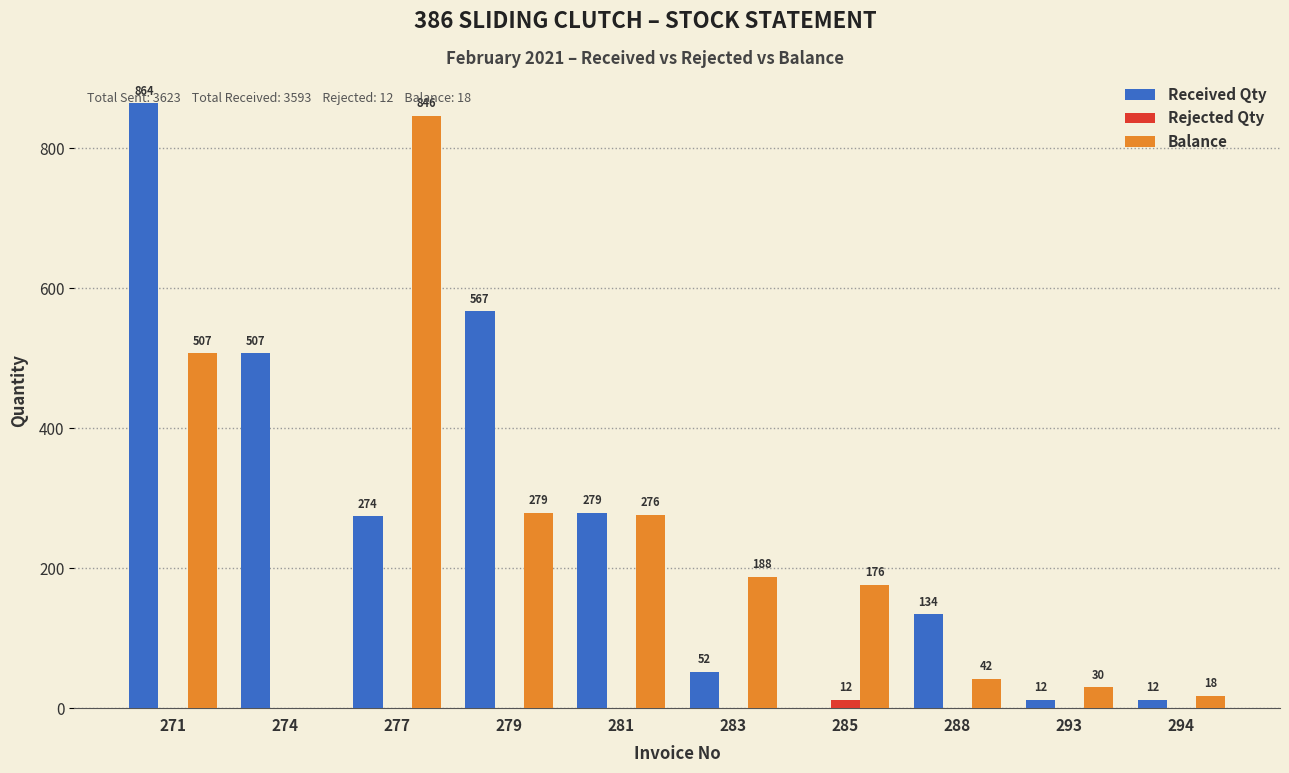

Which series has the largest range (max minus min)?

Received Qty